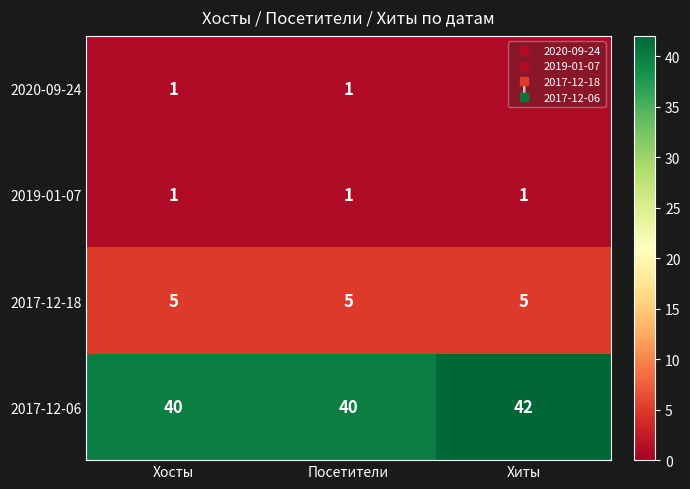

What is the total value across all series at Хиты?

49